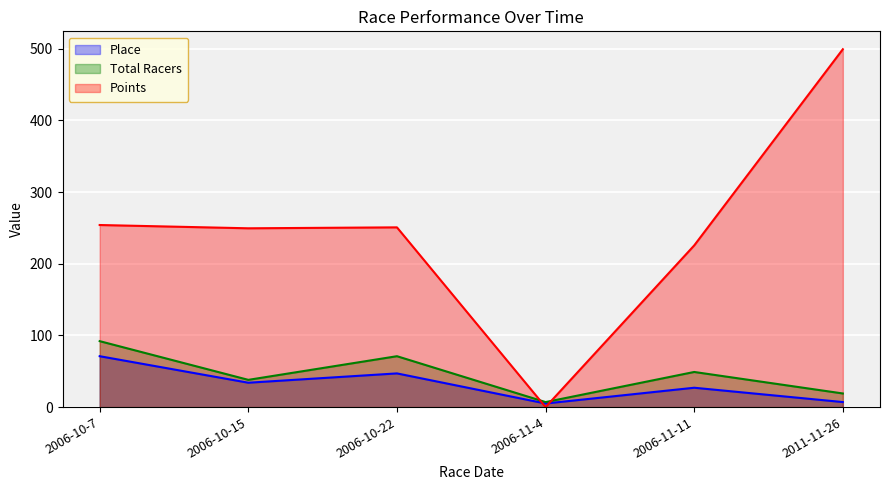

In Points, how many points are higher than both neighbors (excluding endpoints)?

1